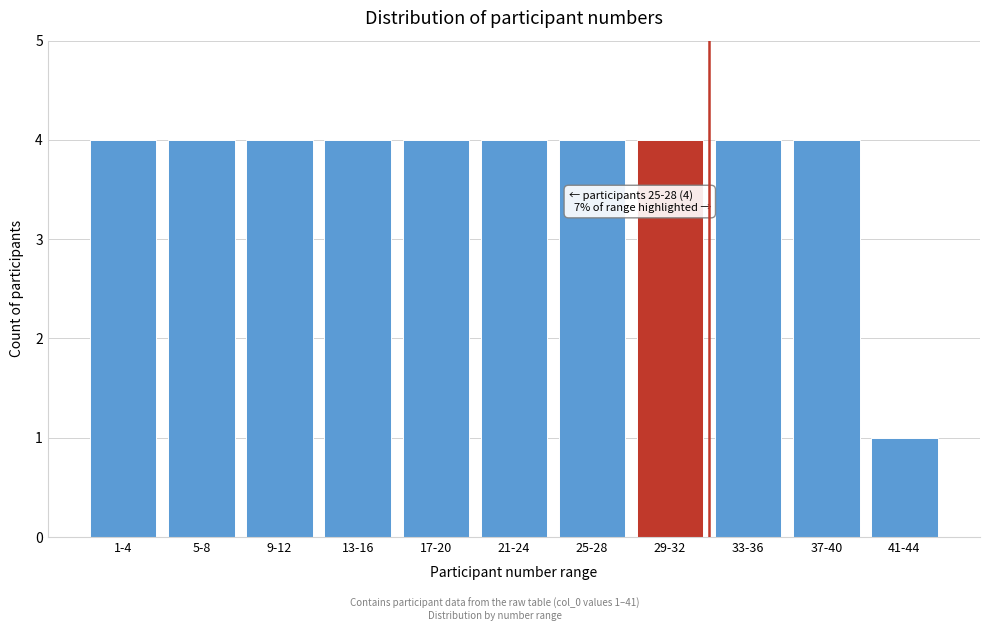

Reading right to left, what are all the values shown in this chart?

41-44=1	37-40=4	33-36=4	29-32=4	25-28=4	21-24=4	17-20=4	13-16=4	9-12=4	5-8=4	1-4=4